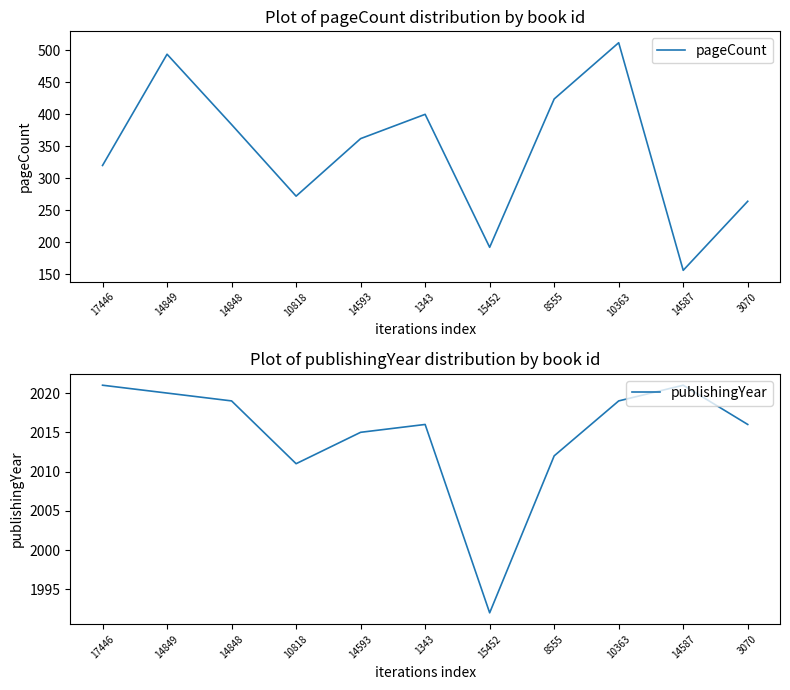

At how many categories does at least one series exceed 1811?

11